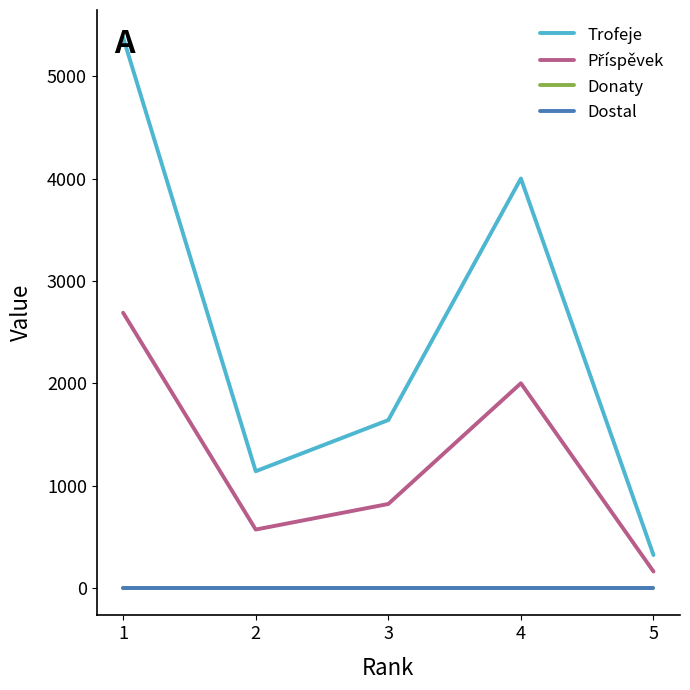

Between 2 and 3, which series saw the biggest shift?

Trofeje